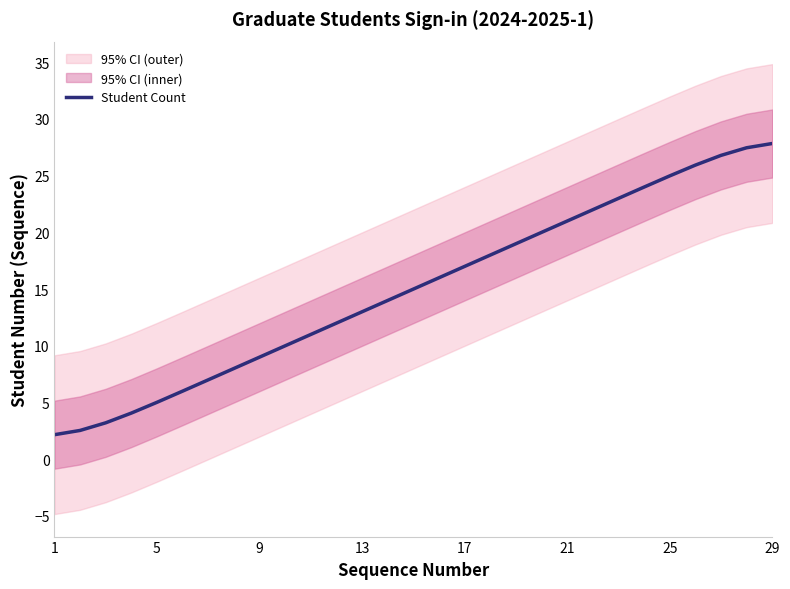

What is the minimum value for Student Count?

2.2